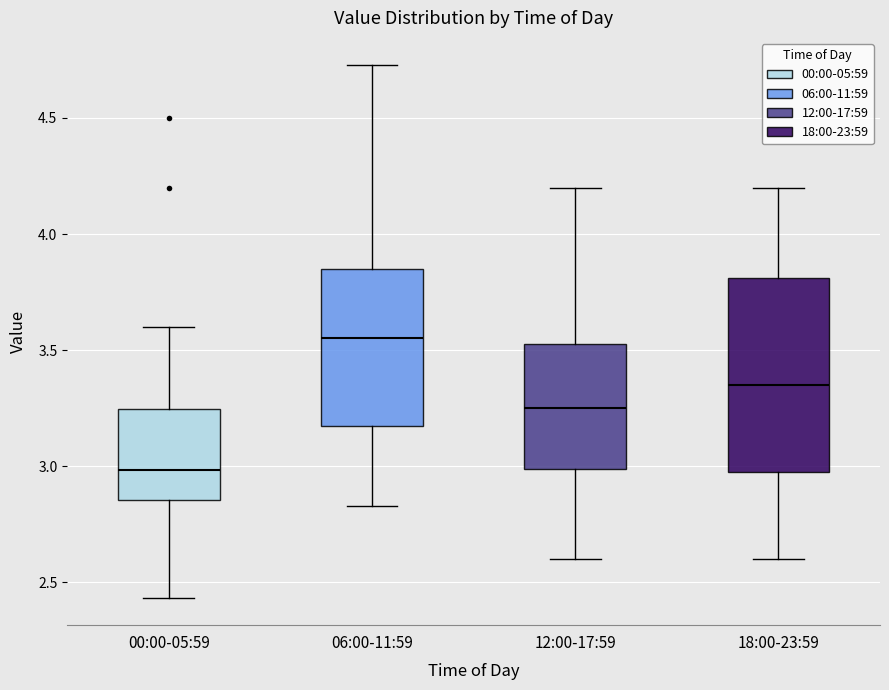

Comparing the boxes themselves (not the whiskers), which one is the tallest?

18:00-23:59